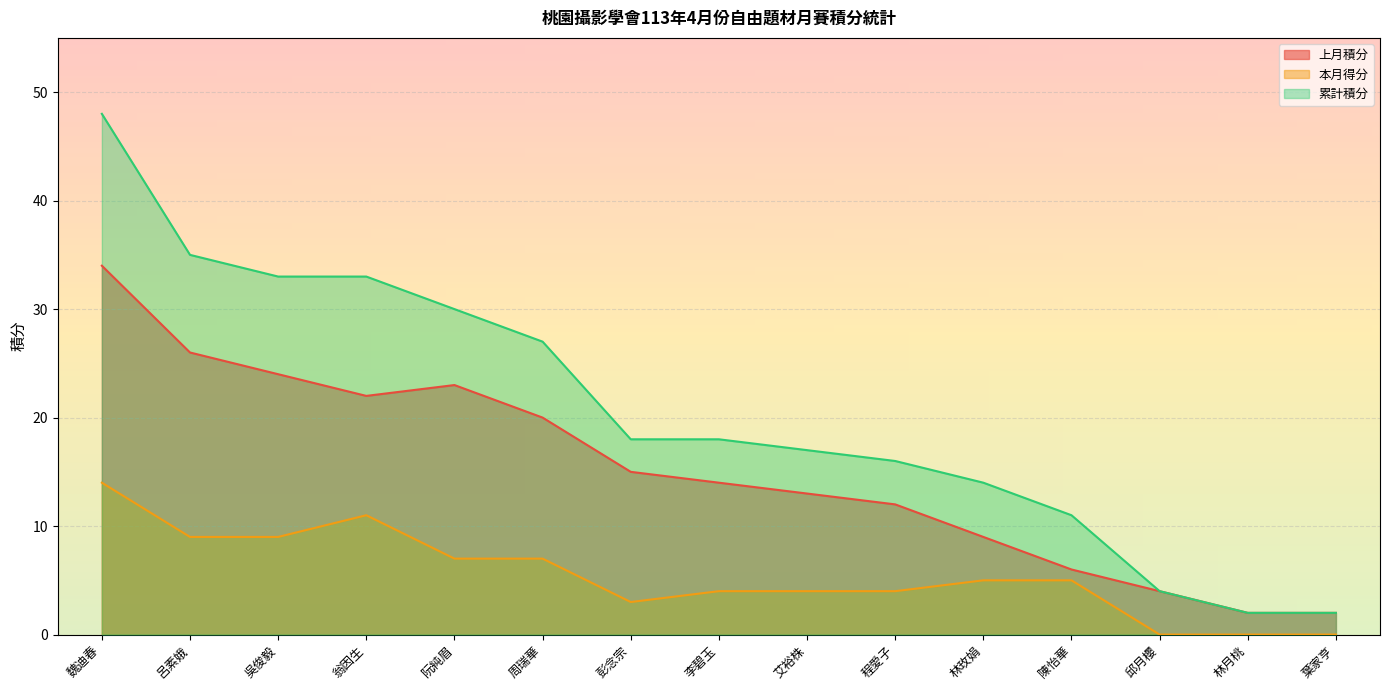

Reading left to right, list all the values displayed in this chart.

上月積分: 34	26	24	22	23	20	15	14	13	12	9	6	4	2	2
本月得分: 14	9	9	11	7	7	3	4	4	4	5	5	0	0	0
累計積分: 48	35	33	33	30	27	18	18	17	16	14	11	4	2	2